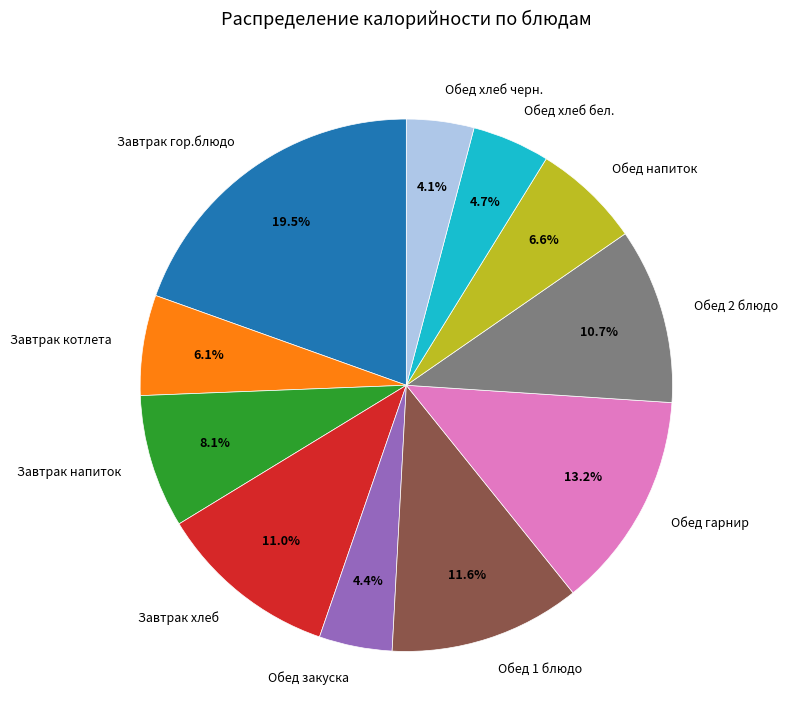

Is it true that Обед 1 блюдо is 1% of the pie?

False